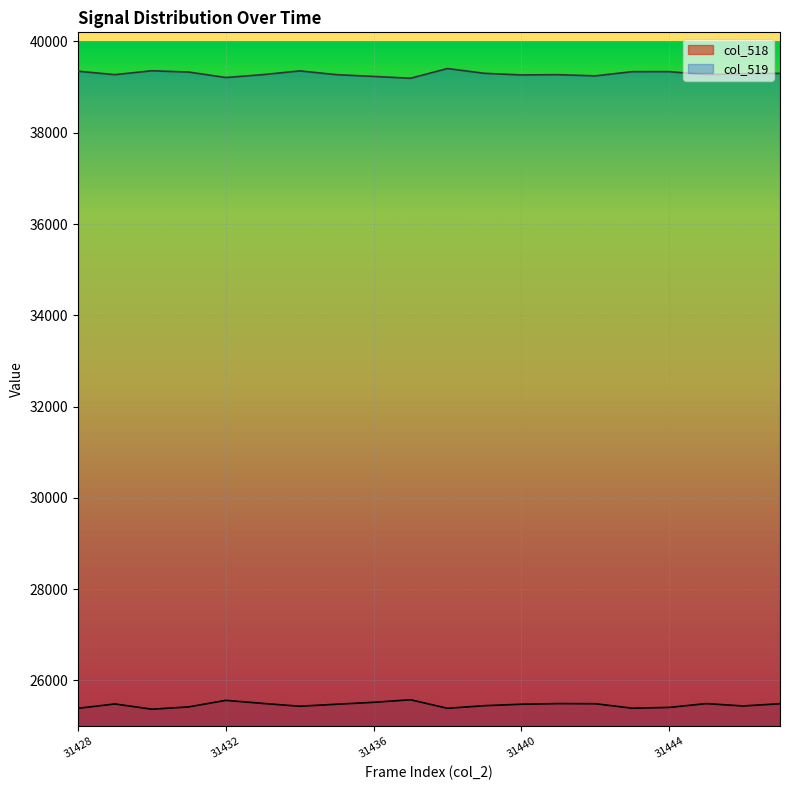

List the series in order of their overall mean, lowest first.

col_518, col_519